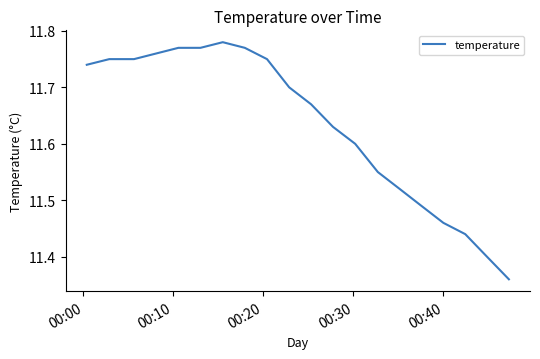

What is the difference between the maximum and minimum values?

0.4